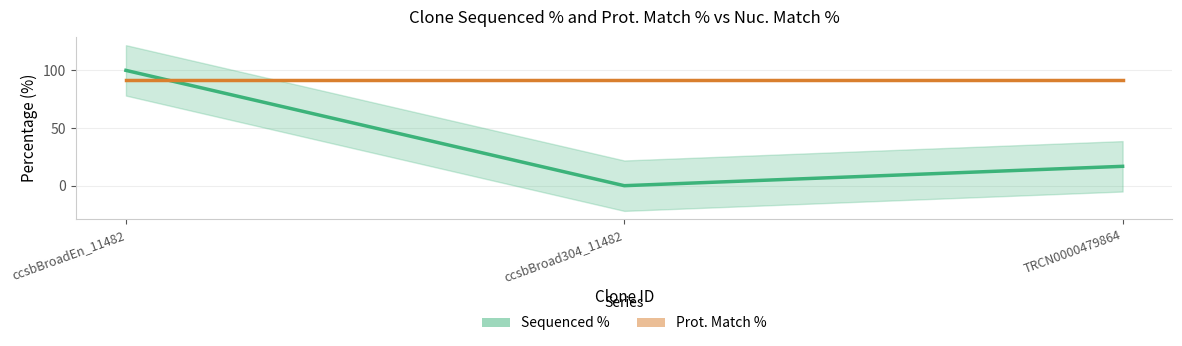

What is the spread (max minus min) of values at ccsbBroadEn_11482?

8.1